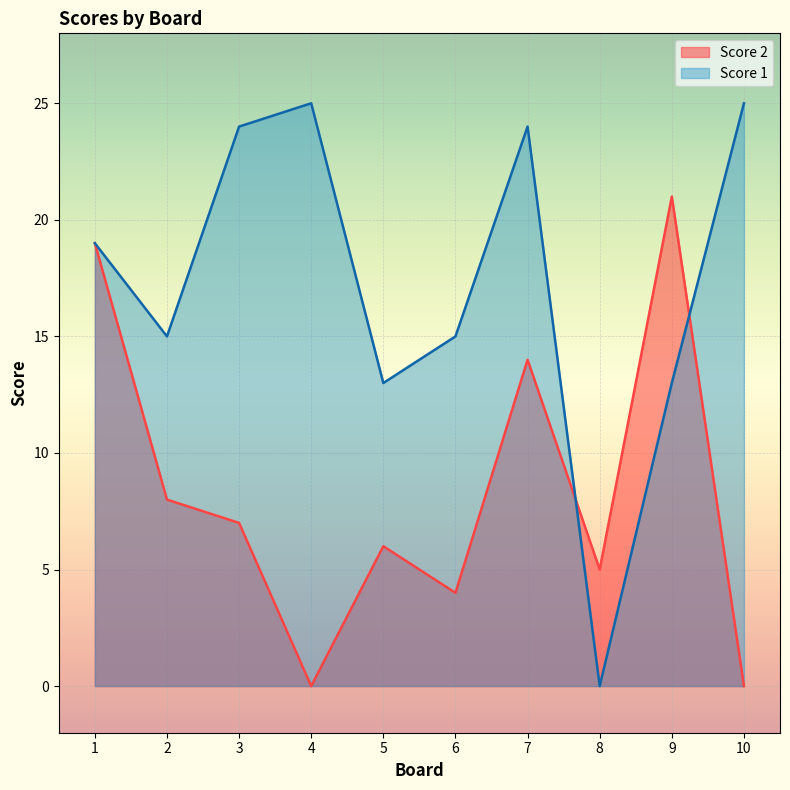

Rank the series by their average value, from highest to lowest.

Score 1, Score 2